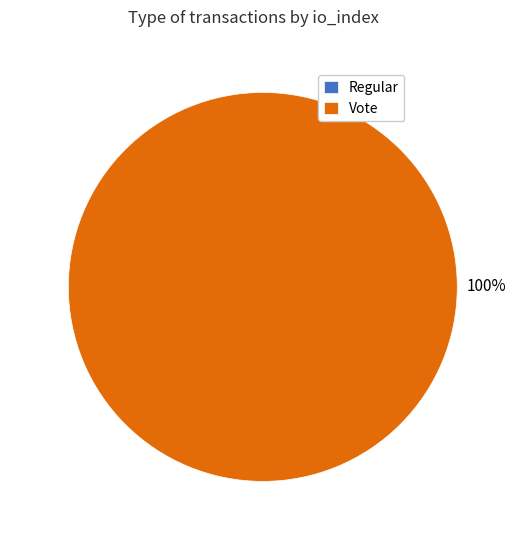

True or false: Regular accounts for 0% of the total.

True